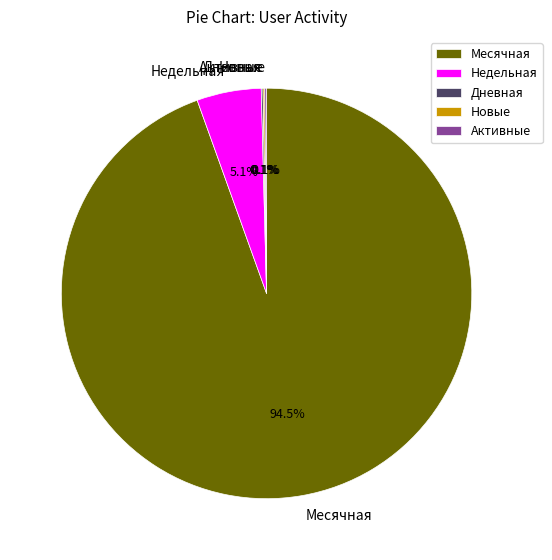

To the nearest percent, what is the difference between the largest and smallest slice percentages?

94%